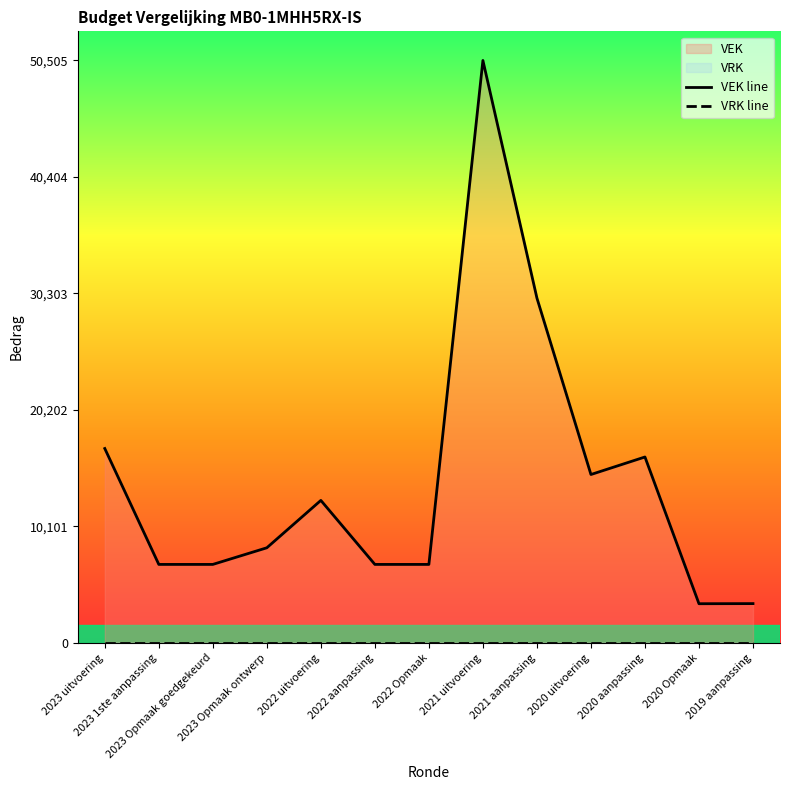

What position from the right is 2022 aanpassing?

8